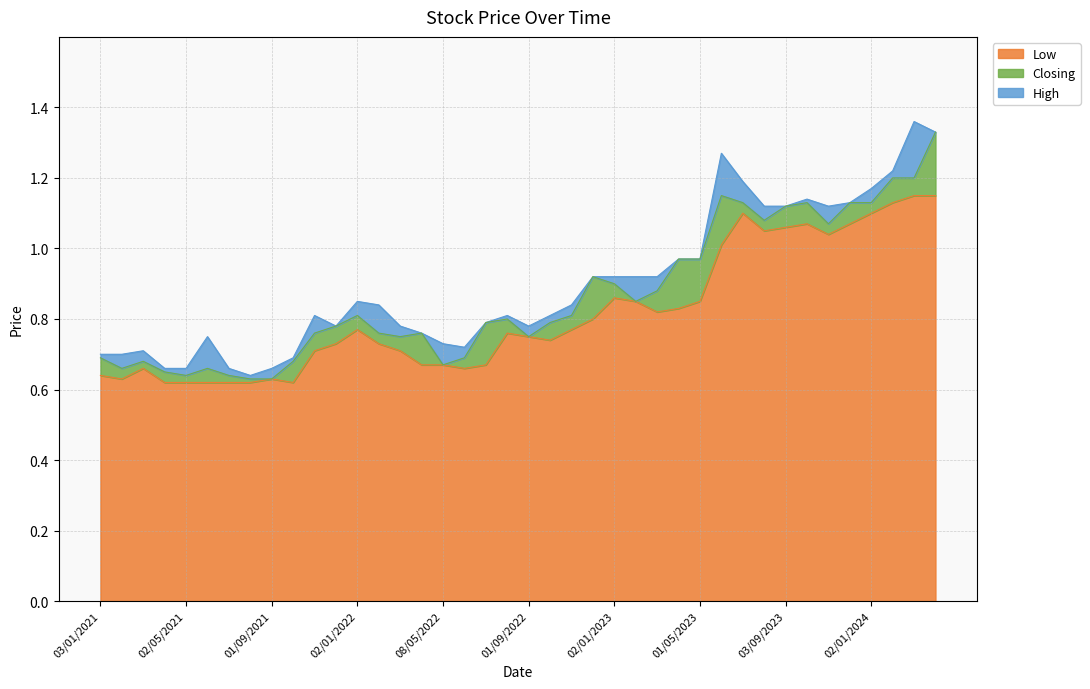

At which category is the sum across all series the highest?

01/04/2024